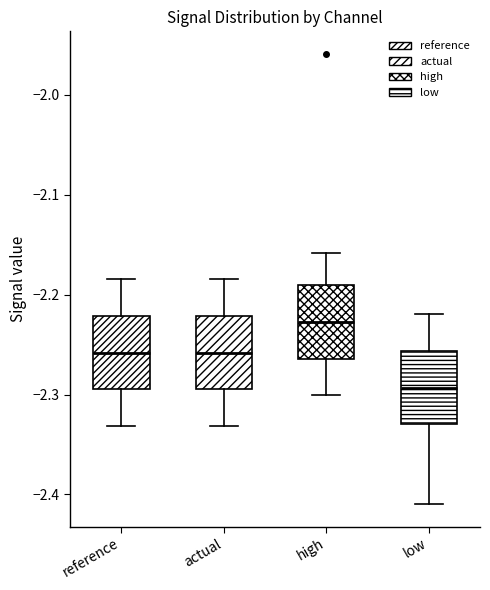

Reading left to right, read every box against the y-axis: the position of its median line, the range the box covers, and the ends of its whiskers. The values are not printed on the chart, so give them approximately, as read against the axis.

reference: median -2.26, box -2.29 to -2.22, whiskers -2.33 to -2.18
actual: median -2.26, box -2.29 to -2.22, whiskers -2.33 to -2.18
high: median -2.23, box -2.26 to -2.19, whiskers -2.30 to -2.16
low: median -2.29, box -2.33 to -2.26, whiskers -2.41 to -2.22